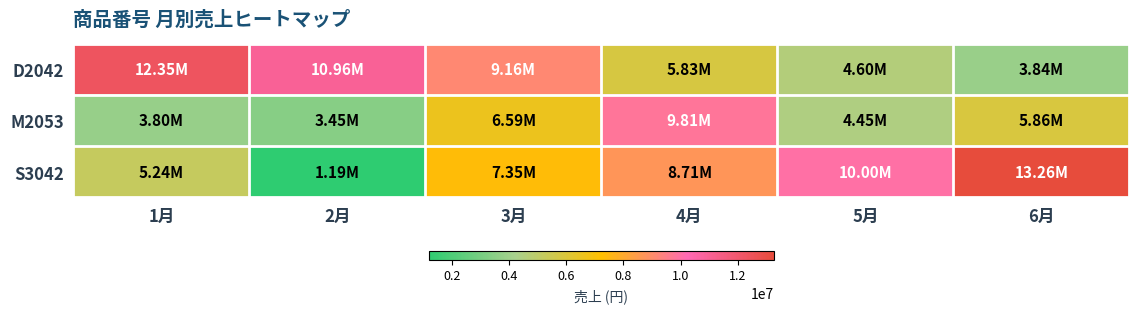

At which category is the sum across all series the highest?

4月